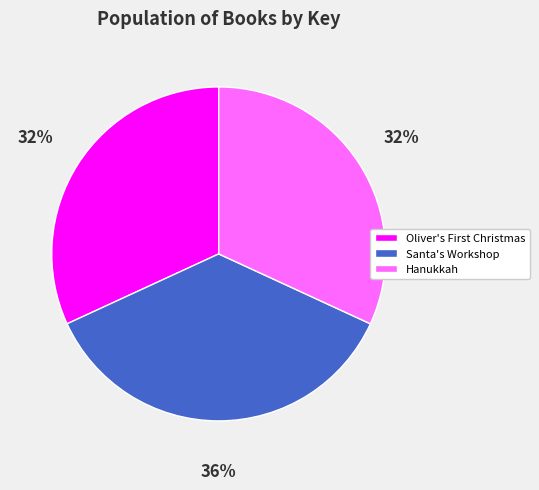

Combined, do Santa's Workshop and Hanukkah account for over 50%?

Yes